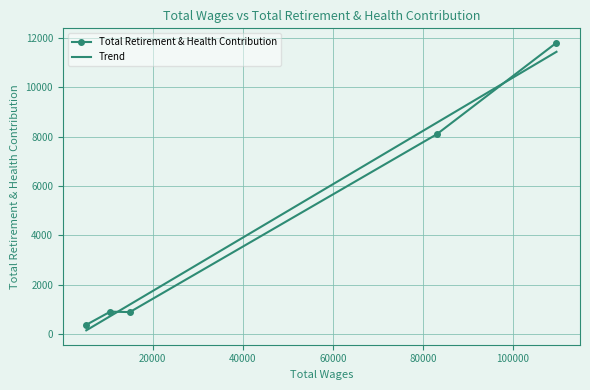

How many distinct data groups are displayed?

2